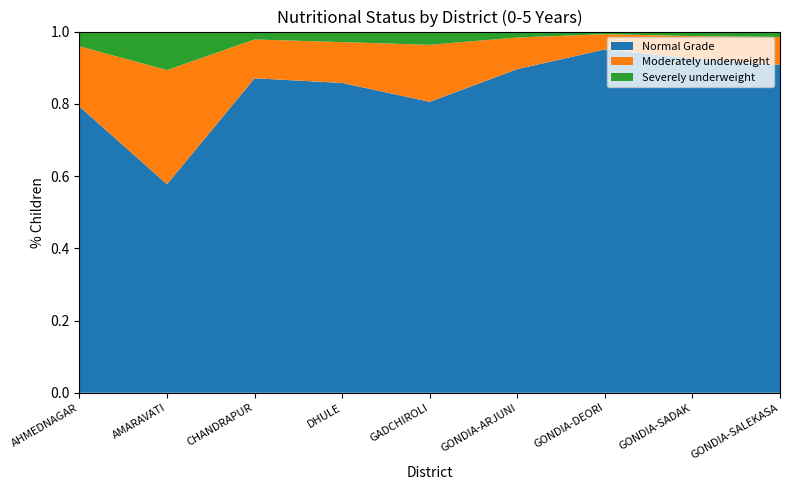

Reading left to right, what are all the values shown in this chart?

Normal Grade: 15145	15674	54792	40266	63933	8972	8016	7616	6068
Moderately underweight: 3186	8580	6758	5303	12521	877	356	507	514
Severely underweight: 779	2898	1378	1375	2918	165	61	103	102